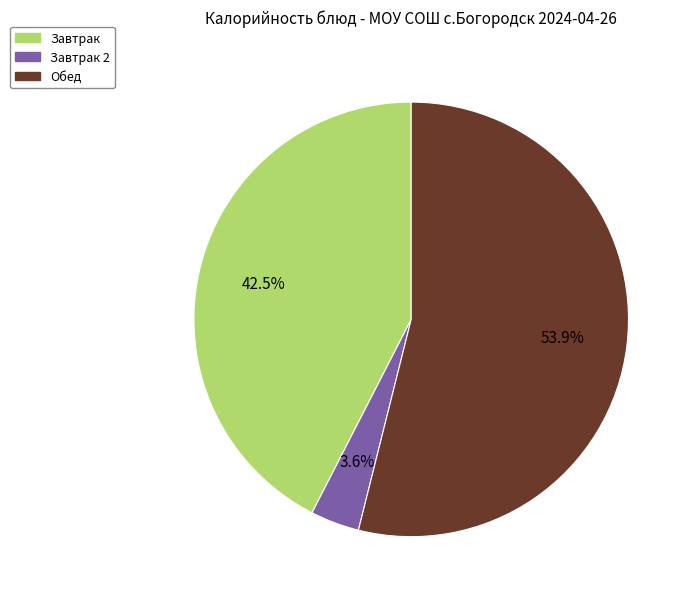

Is there any slice that represents more than half of the pie?

Yes